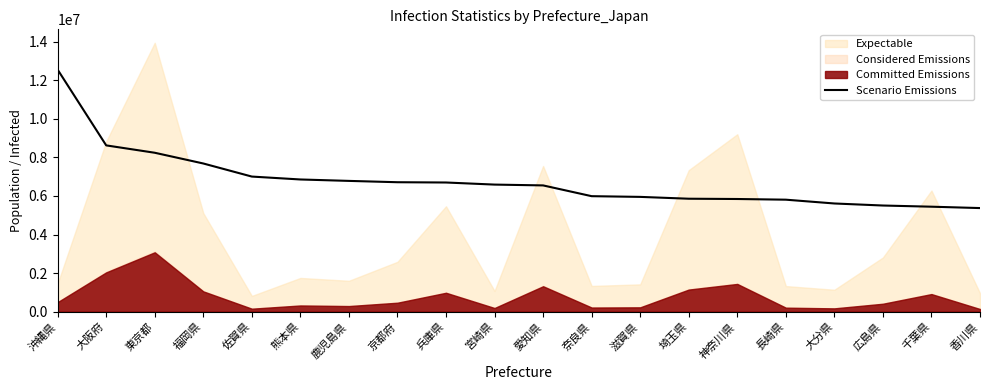

Does the chart display data point markers on the line(s)?

No